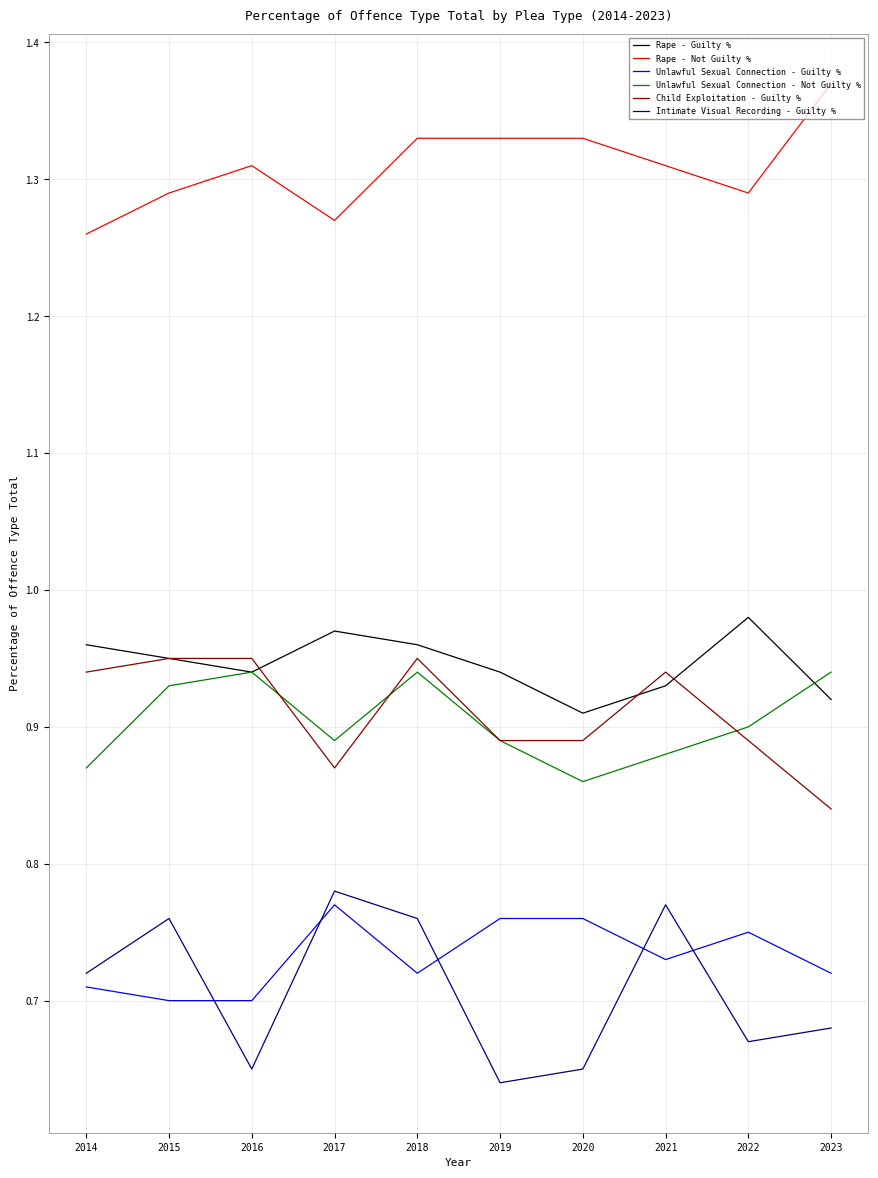

True or false: Unlawful Sexual Connection - Not Guilty % has more than 0 points higher than both neighbors.

True